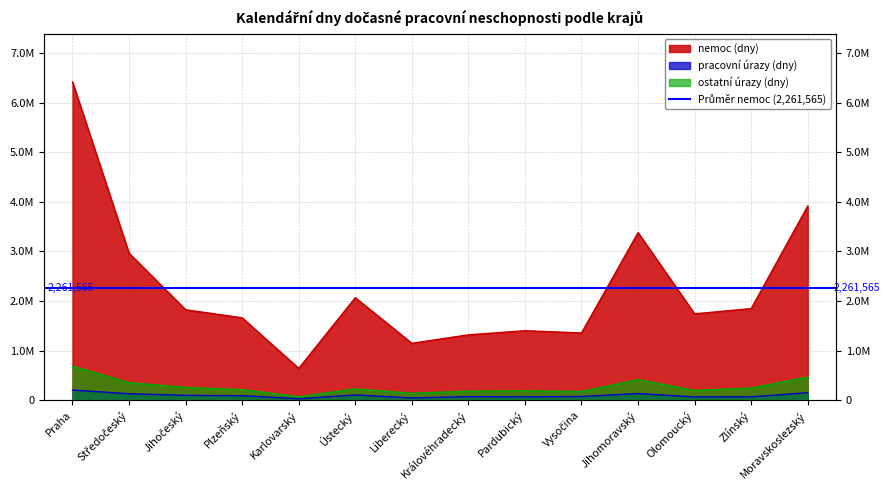

What is the label of the 10th point from the right?

Karlovarský